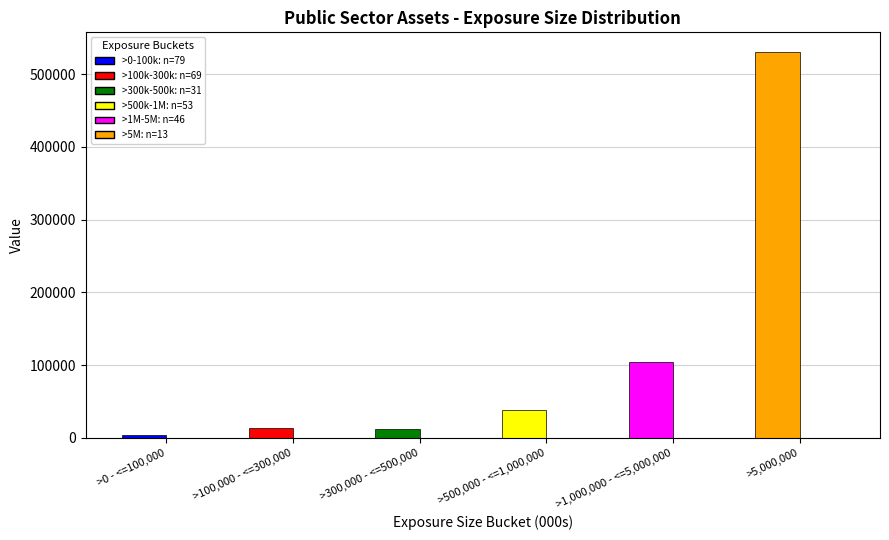

At which category does the chart reach its peak across all series?

>5,000,000